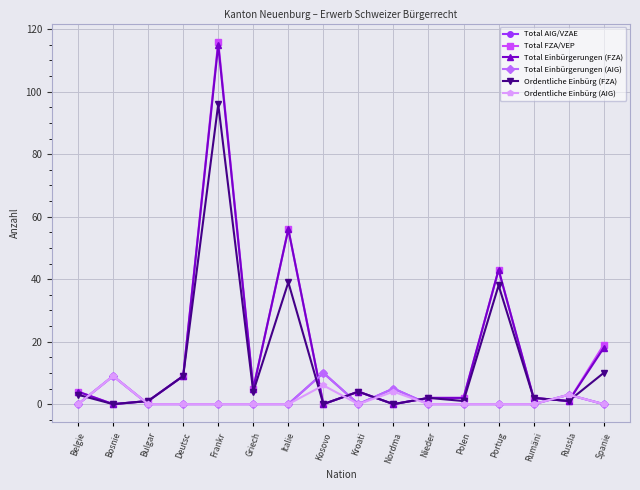

What are all the series names shown in the legend?

Total AIG/VZAE, Total FZA/VEP, Total Einbürgerungen (FZA), Total Einbürgerungen (AIG), Ordentliche Einbürg (FZA), Ordentliche Einbürg (AIG)